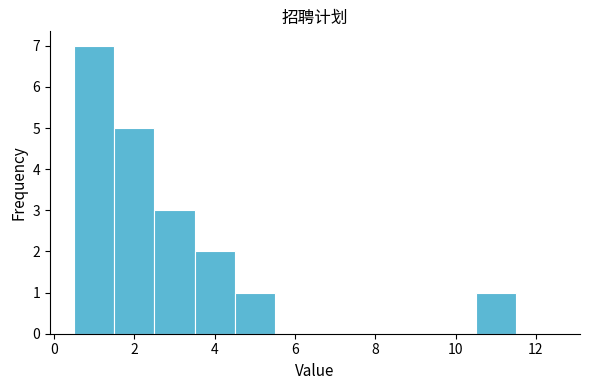

Reading left to right, transcribe this chart: for each bar, give the range it covers on the x-axis and its height. Neither the bar edges nor the heights are printed on the chart, so give them approximately, as read against the axes.

0.5 to 1.5: 7
1.5 to 2.5: 5
2.5 to 3.5: 3
3.5 to 4.5: 2
4.5 to 5.5: 1
5.5 to 6.5: 0
6.5 to 7.5: 0
7.5 to 8.5: 0
8.5 to 9.5: 0
9.5 to 10.5: 0
10.5 to 11.5: 1
11.5 to 12.5: 0